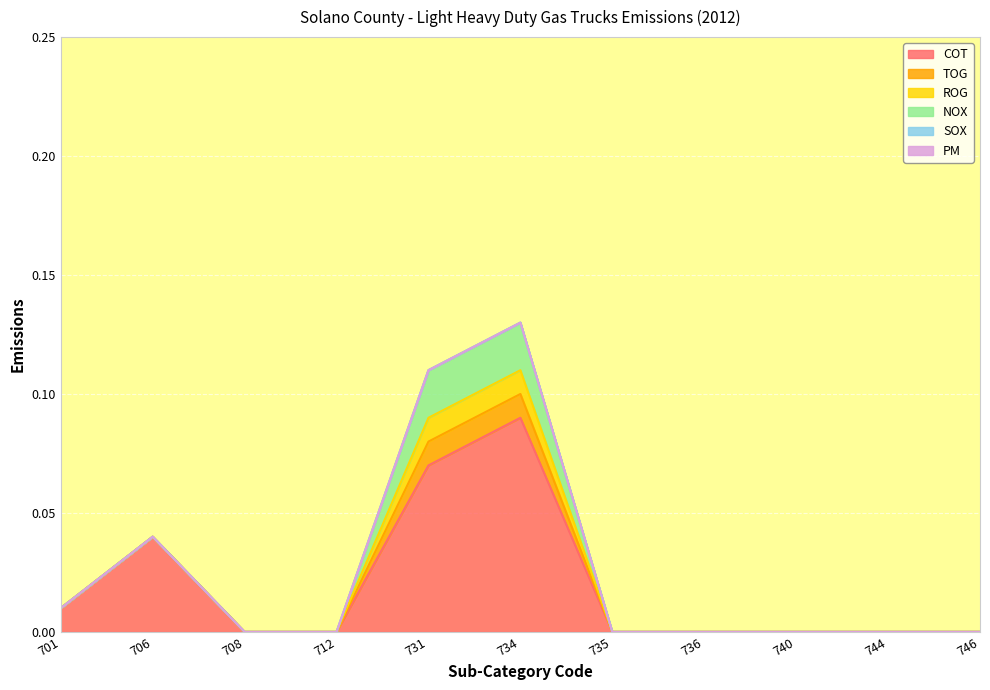

Reading left to right, extract all data points from this chart.

COT: 701=0.0	706=0.0	708=0.0	712=0.0	731=0.1	734=0.1	735=0.0	736=0.0	740=0.0	744=0.0	746=0.0
TOG: 701=0.0	706=0.0	708=0.0	712=0.0	731=0.0	734=0.0	735=0.0	736=0.0	740=0.0	744=0.0	746=0.0
ROG: 701=0.0	706=0.0	708=0.0	712=0.0	731=0.0	734=0.0	735=0.0	736=0.0	740=0.0	744=0.0	746=0.0
NOX: 701=0.0	706=0.0	708=0.0	712=0.0	731=0.0	734=0.0	735=0.0	736=0.0	740=0.0	744=0.0	746=0.0
SOX: 701=0.0	706=0.0	708=0.0	712=0.0	731=0.0	734=0.0	735=0.0	736=0.0	740=0.0	744=0.0	746=0.0
PM: 701=0.0	706=0.0	708=0.0	712=0.0	731=0.0	734=0.0	735=0.0	736=0.0	740=0.0	744=0.0	746=0.0